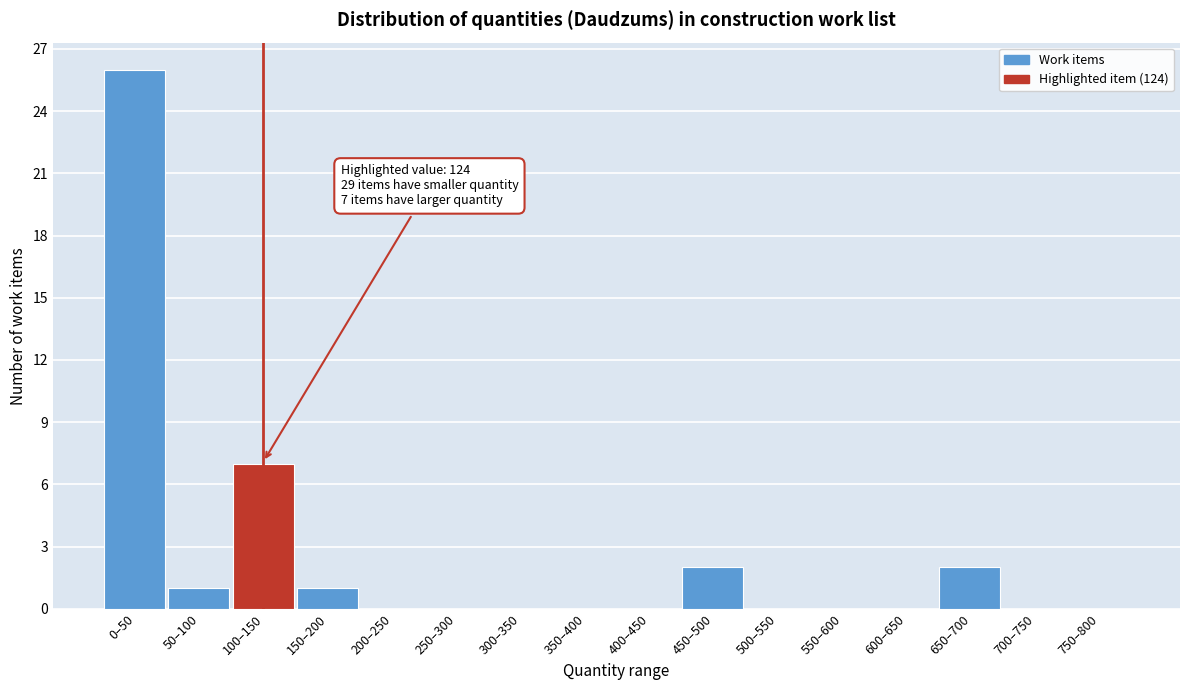

Reading left to right, extract all data points from this chart.

0–50=26	50–100=1	100–150=7	150–200=1	200–250=0	250–300=0	300–350=0	350–400=0	400–450=0	450–500=2	500–550=0	550–600=0	600–650=0	650–700=2	700–750=0	750–800=0